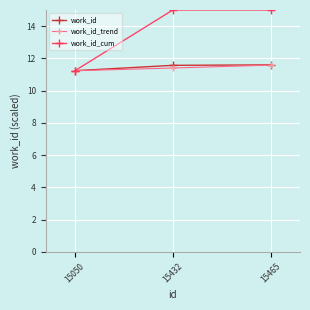

At which label is work_id closest to 11?

15050